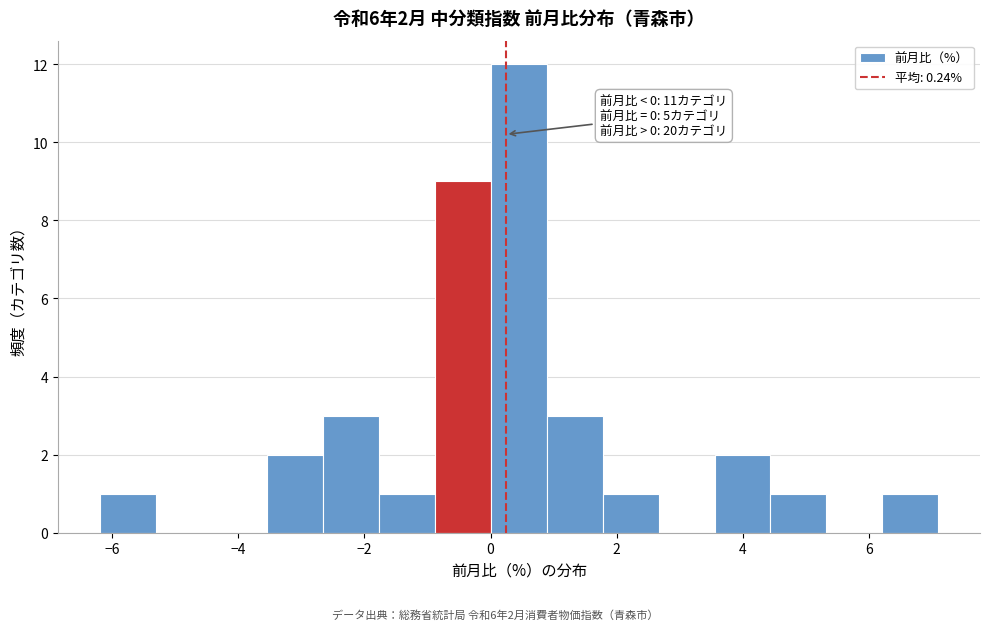

Which range on the x-axis has the tallest bar?

0.0 to 0.8